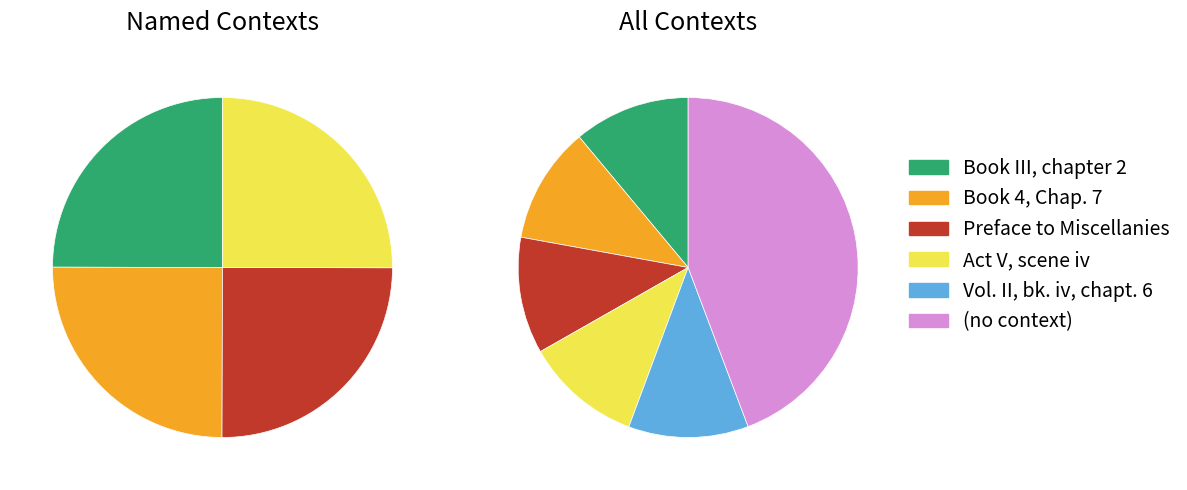

Approximately how many times larger is the value at Book 4, Chap. 7 compared to (no context)?

0.3